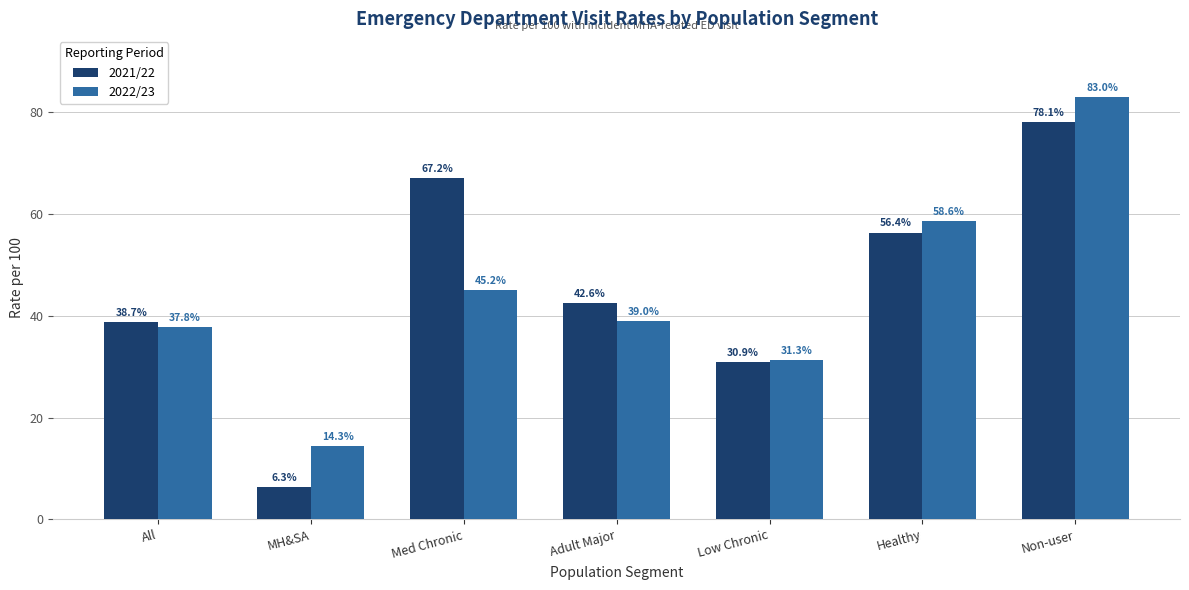

How many values in the 2022/23 series exceed 39?

4